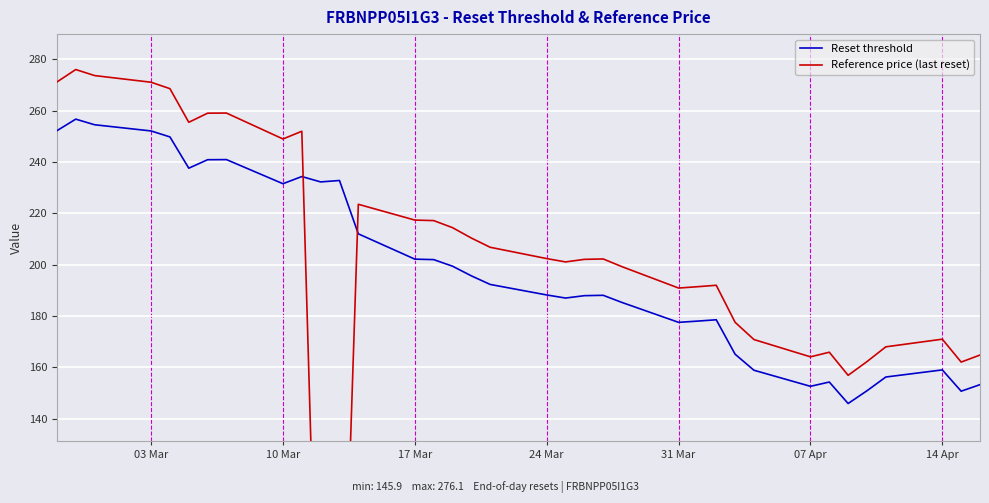

What is the lowest value of the Reset threshold series?

145.9